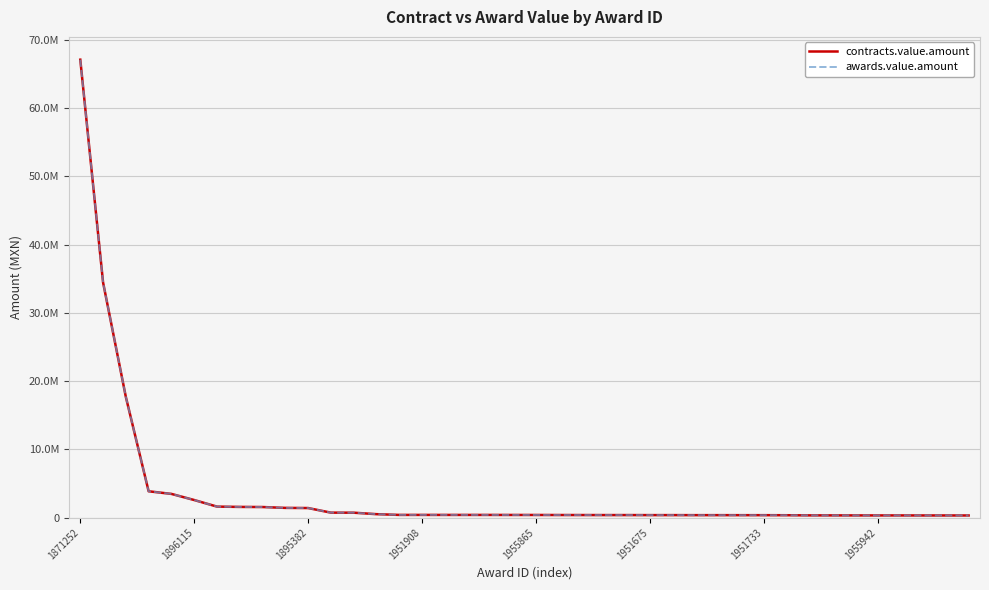

What is the maximum value shown in the chart?

67109040.0